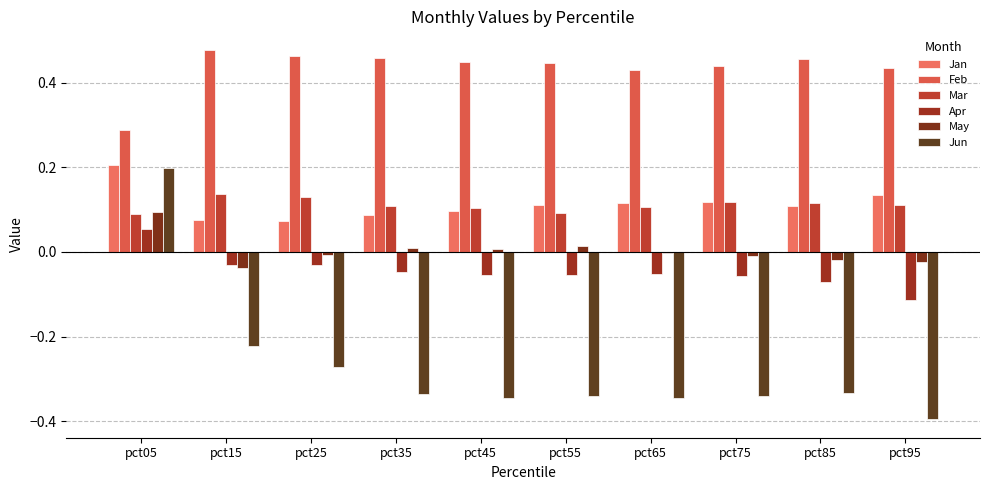

At which category is the sum across all series the highest?

pct05